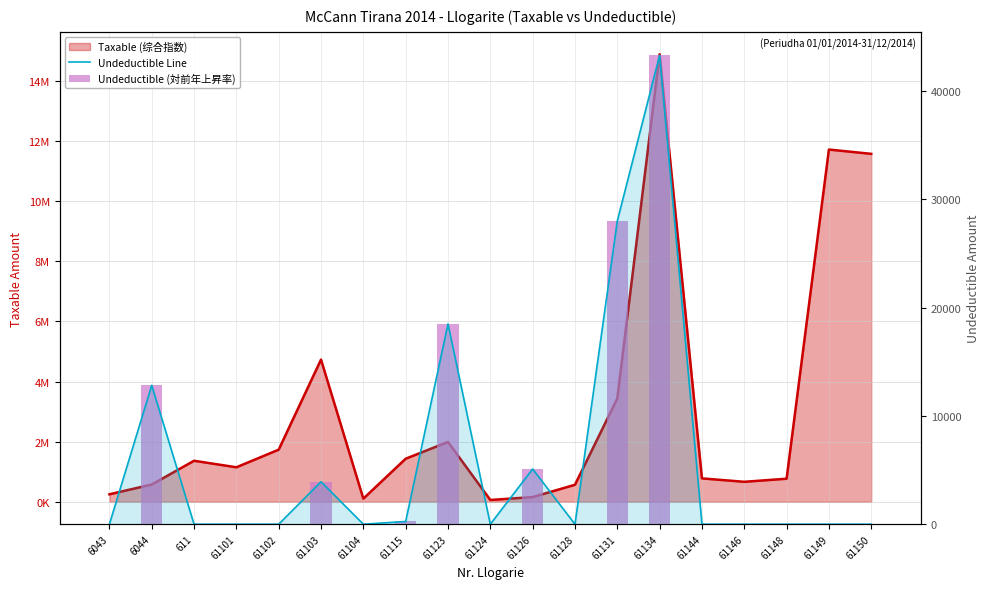

At how many categories does at least one series exceed 25634?

2